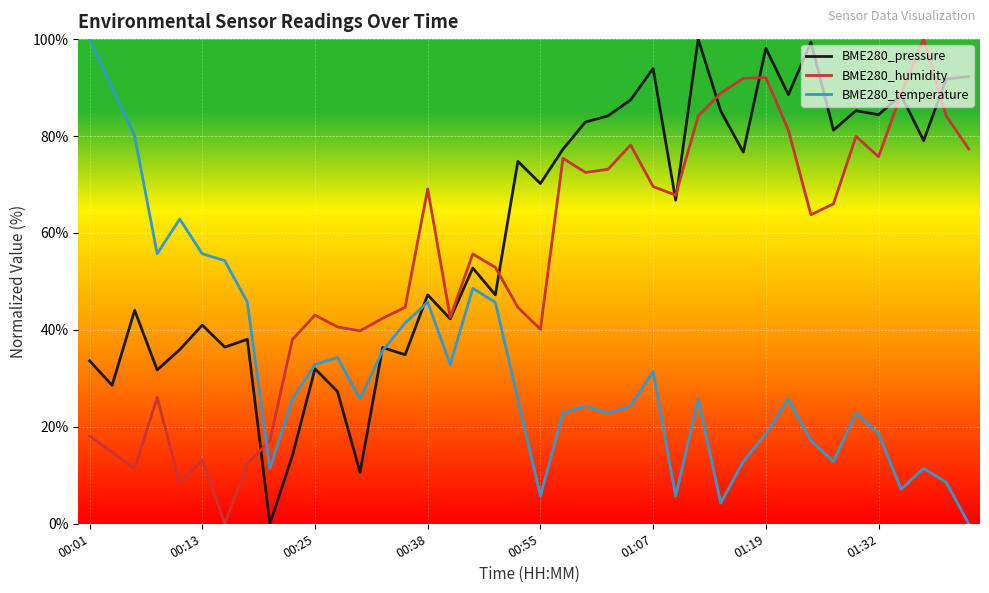

After their last crossing, which series has the higher values: BME280_humidity or BME280_temperature?

BME280_humidity